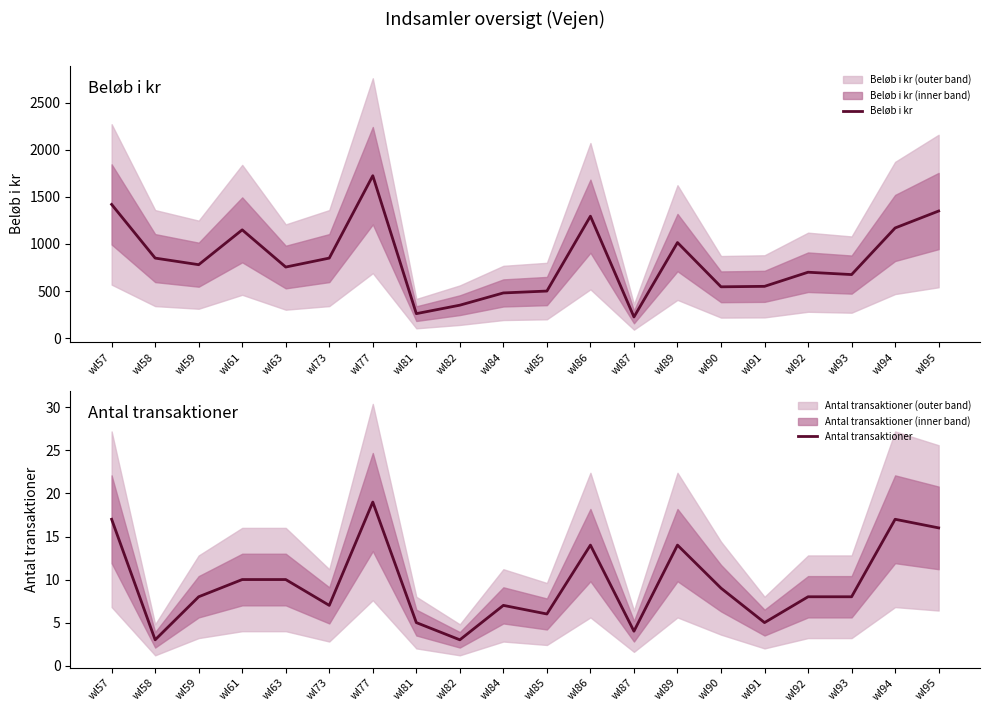

Is this an area chart (filled region under the line)?

No